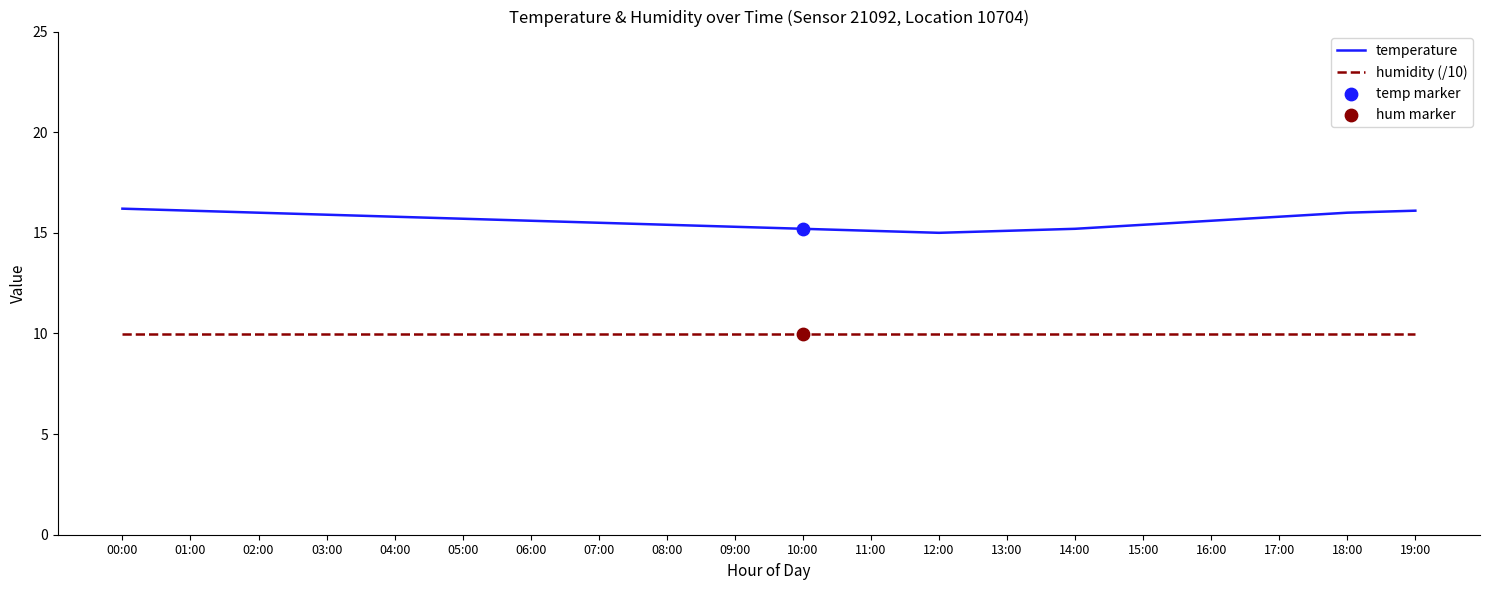

What is the difference between the highest and lowest values at 11:00?

5.1